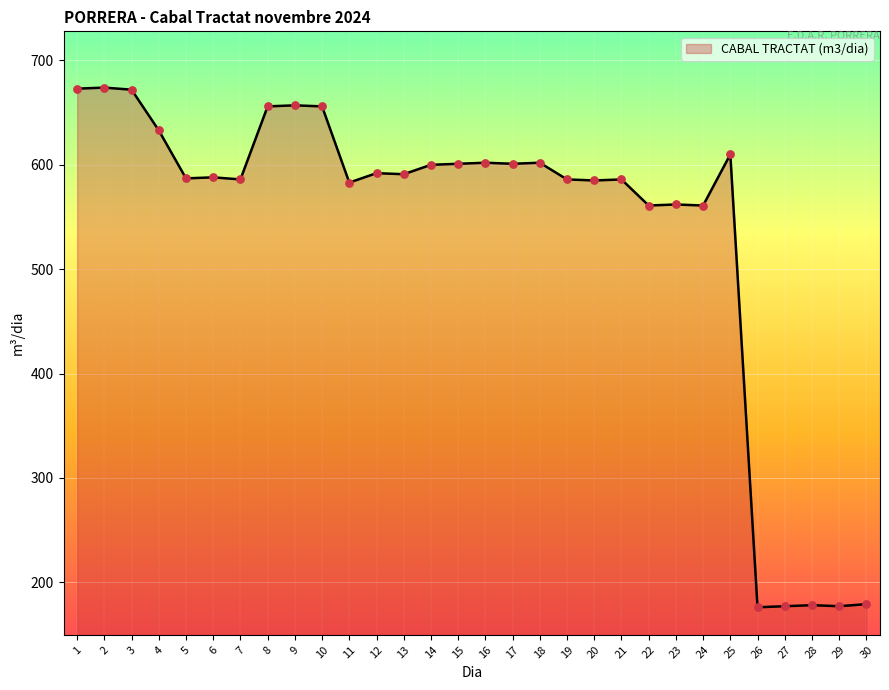

Which has a higher value, 18 or 30?

18